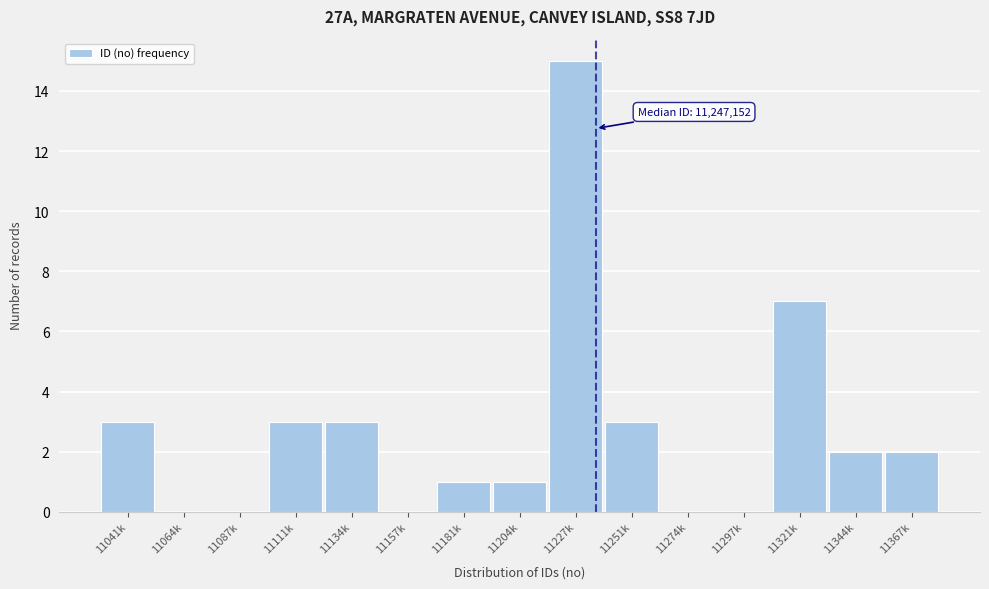

Reading right to left, list all the values displayed in this chart.

11367k=2	11344k=2	11321k=7	11297k=0	11274k=0	11251k=3	11227k=15	11204k=1	11181k=1	11157k=0	11134k=3	11111k=3	11087k=0	11064k=0	11041k=3